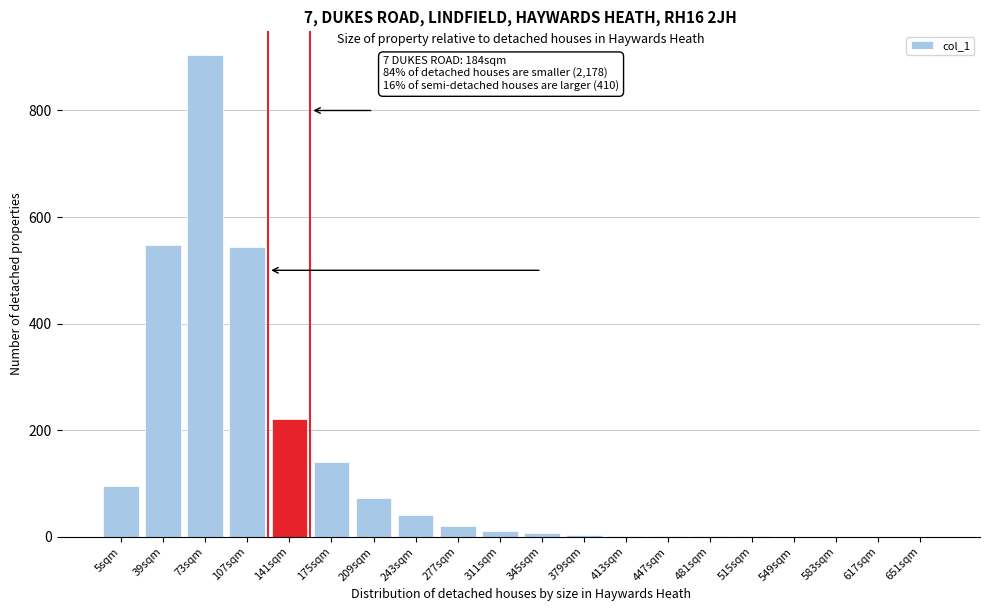

What is the sum of all values?

2605